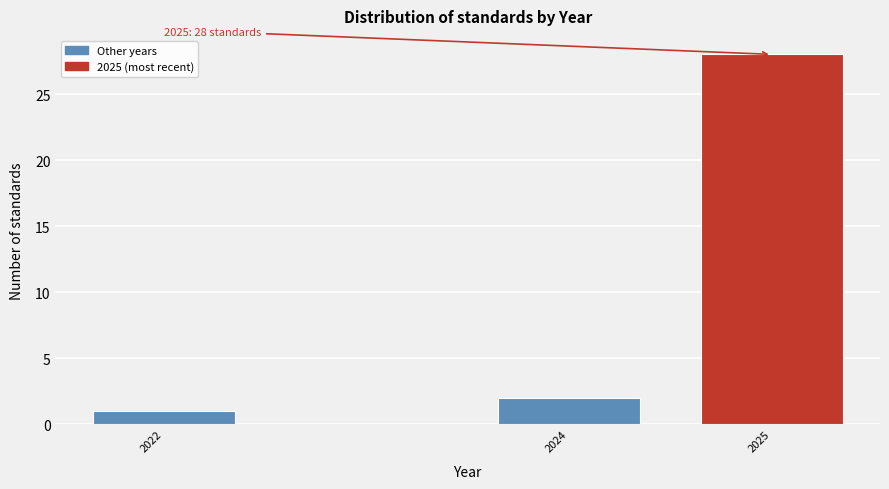

Reading left to right, transcribe all the data shown in this chart.

1	2	28